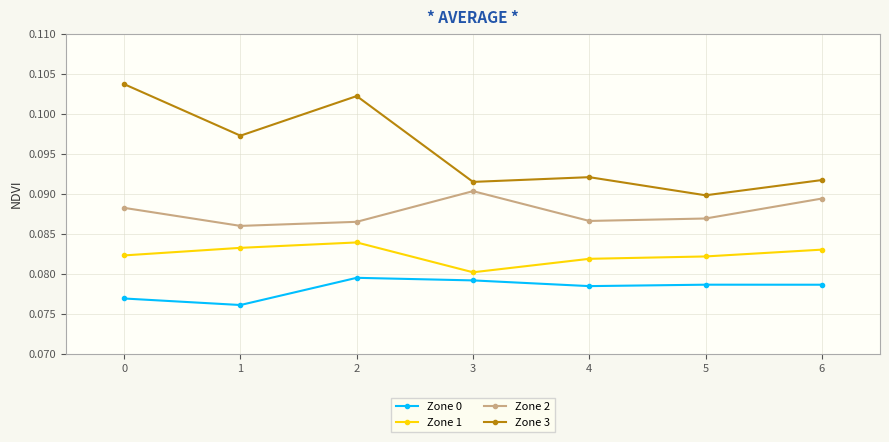

Rank the series at 4 from highest to lowest value.

Zone 3, Zone 2, Zone 1, Zone 0